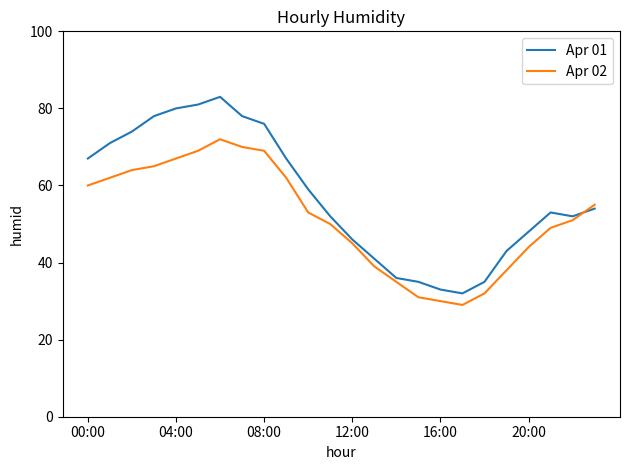

What is the minimum value for Apr 02?

29